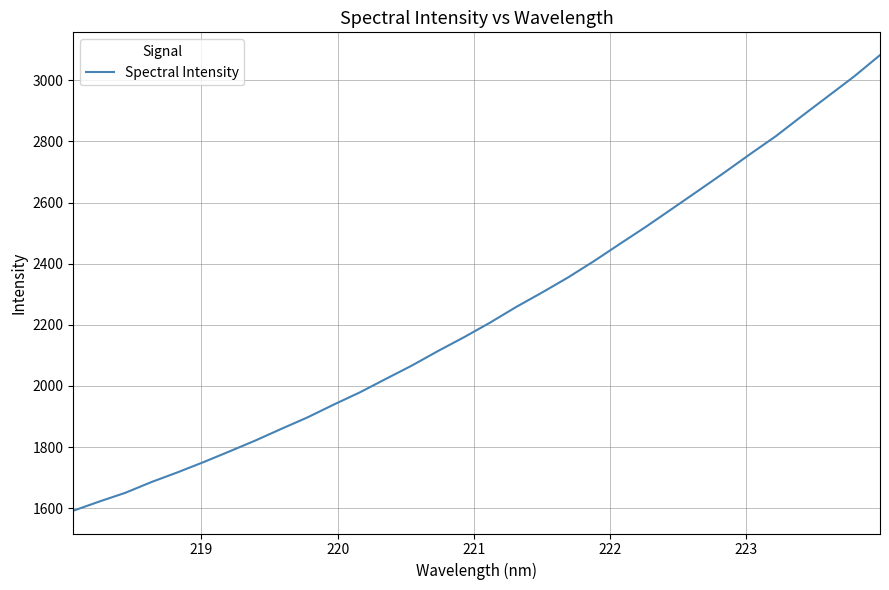

What is the difference between the maximum and minimum values?

1490.6